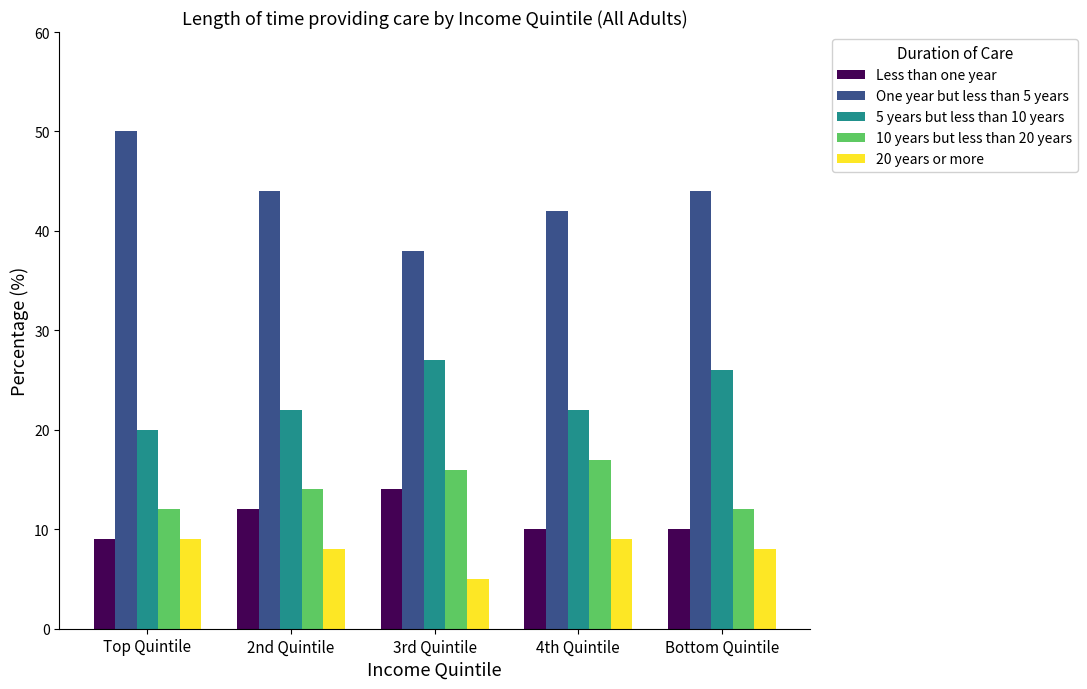

True or false: 20 years or more has a value of 3 at 3rd Quintile.

False